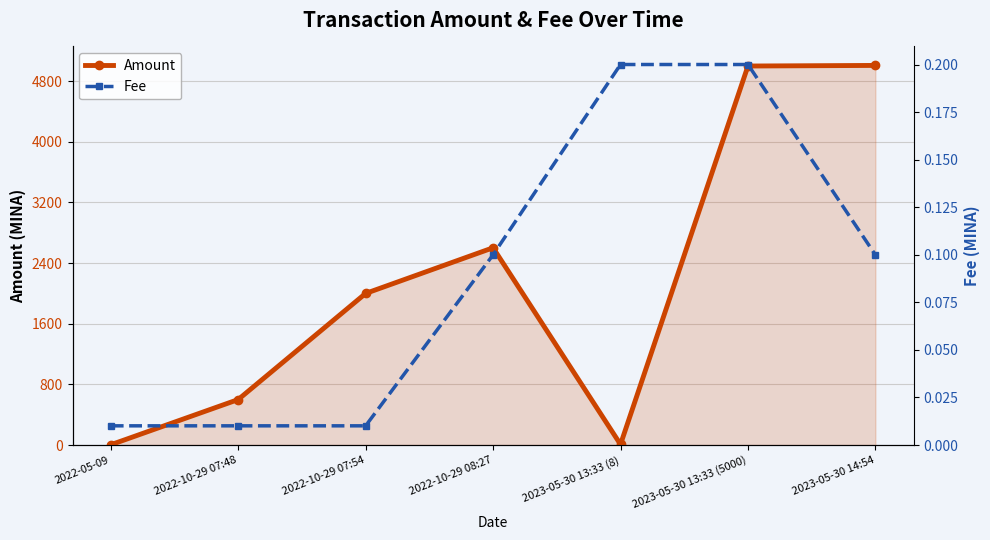

The value of Amount at 2023-05-30 13:33 (8) is 8.0. True or false?

True